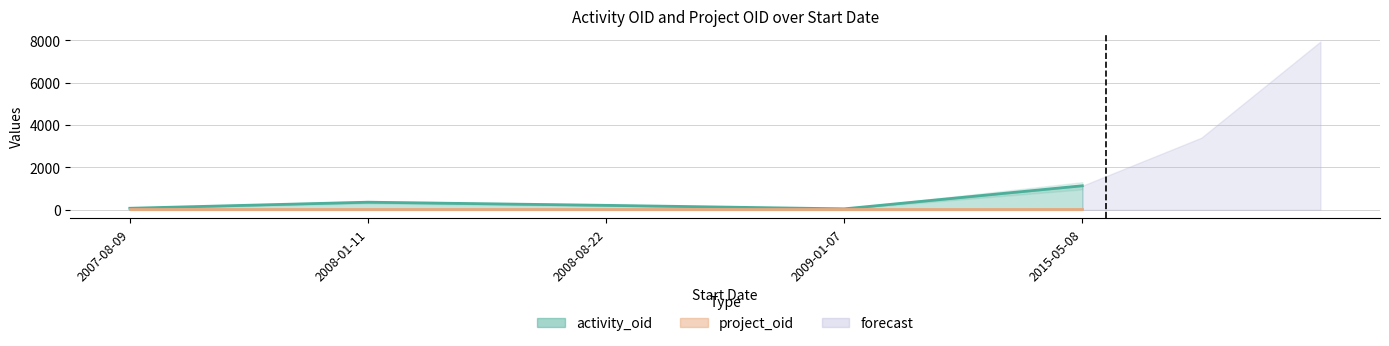

List the labels in order of value, smallest first.

2009-01-07, 2007-08-09, 2008-08-22, 2008-01-11, 2015-05-08